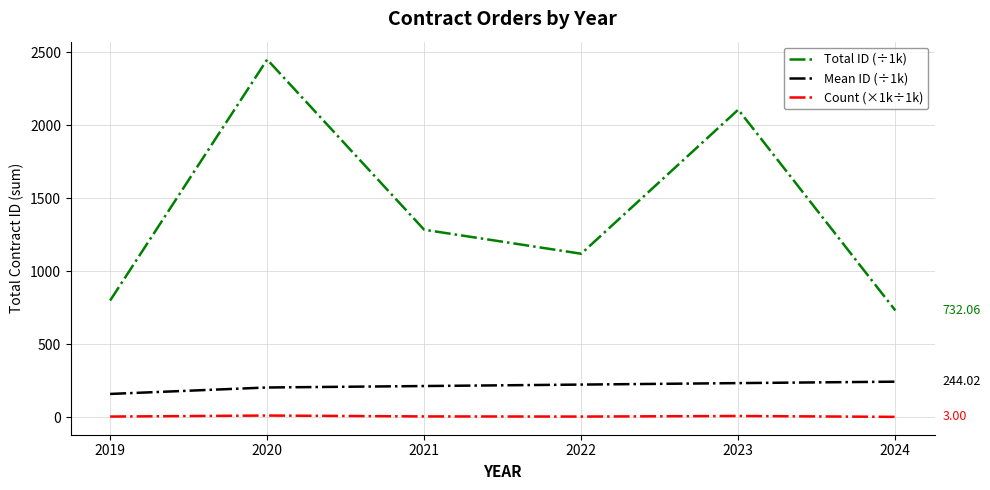

Which series has the largest total across all categories?

Total ID (÷1k)